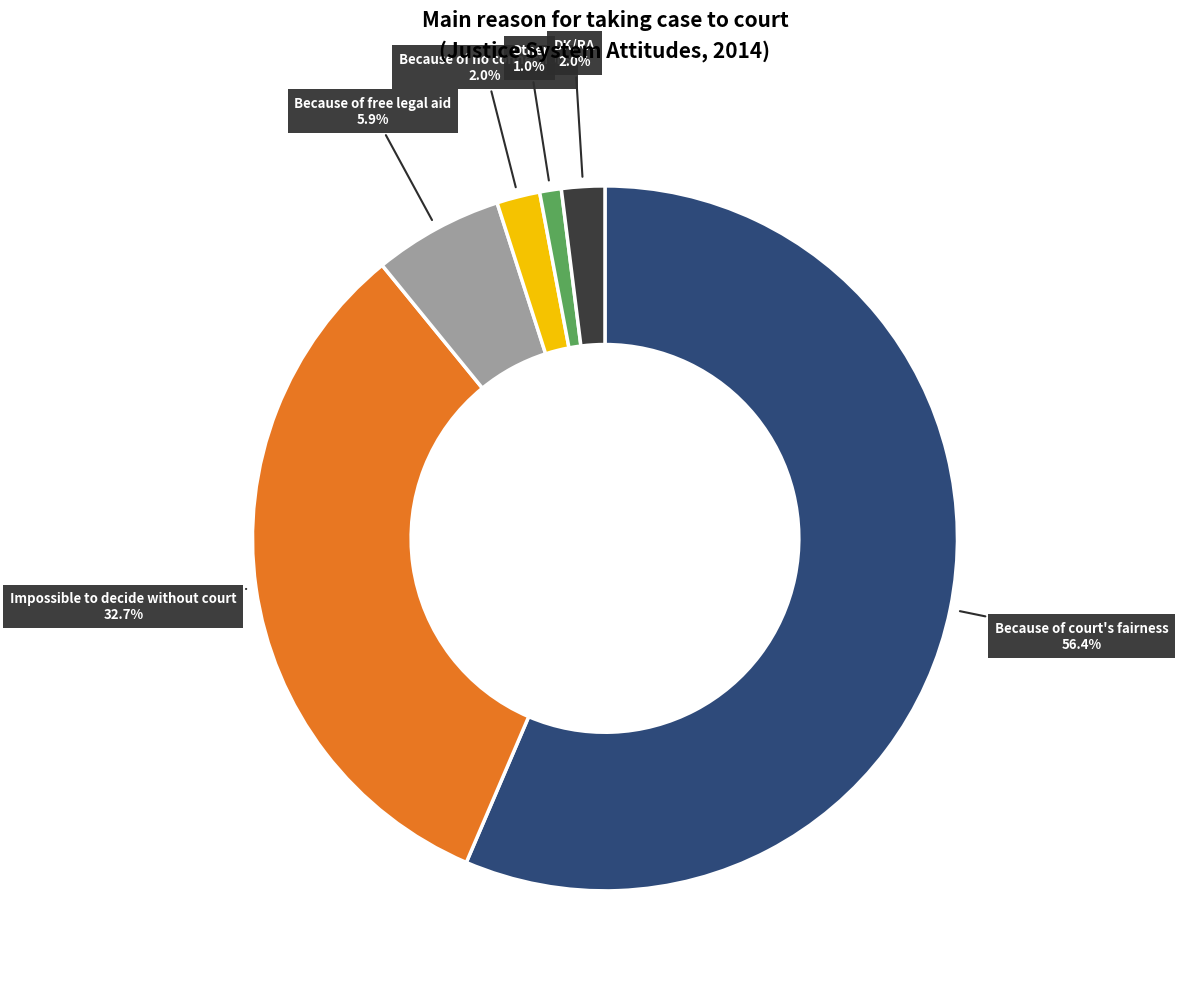

How many segments does this pie chart have?

6